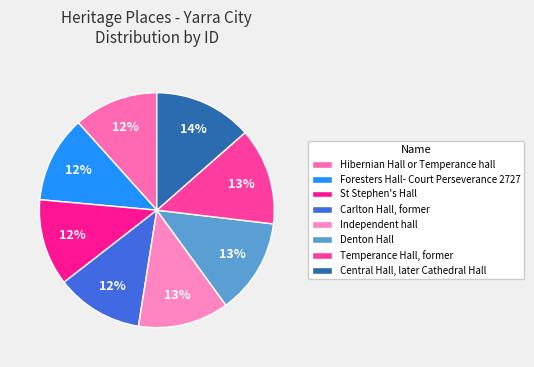

To the nearest percent, what percentage of the pie is Temperance Hall, former?

13%